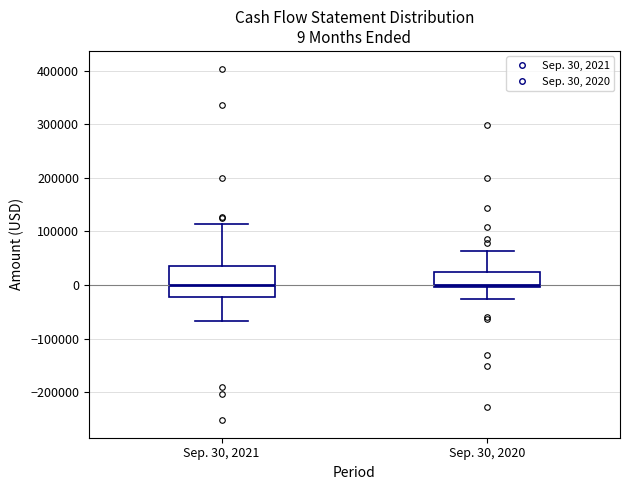

Comparing the boxes themselves (not the whiskers), which one is the tallest?

Sep. 30, 2021